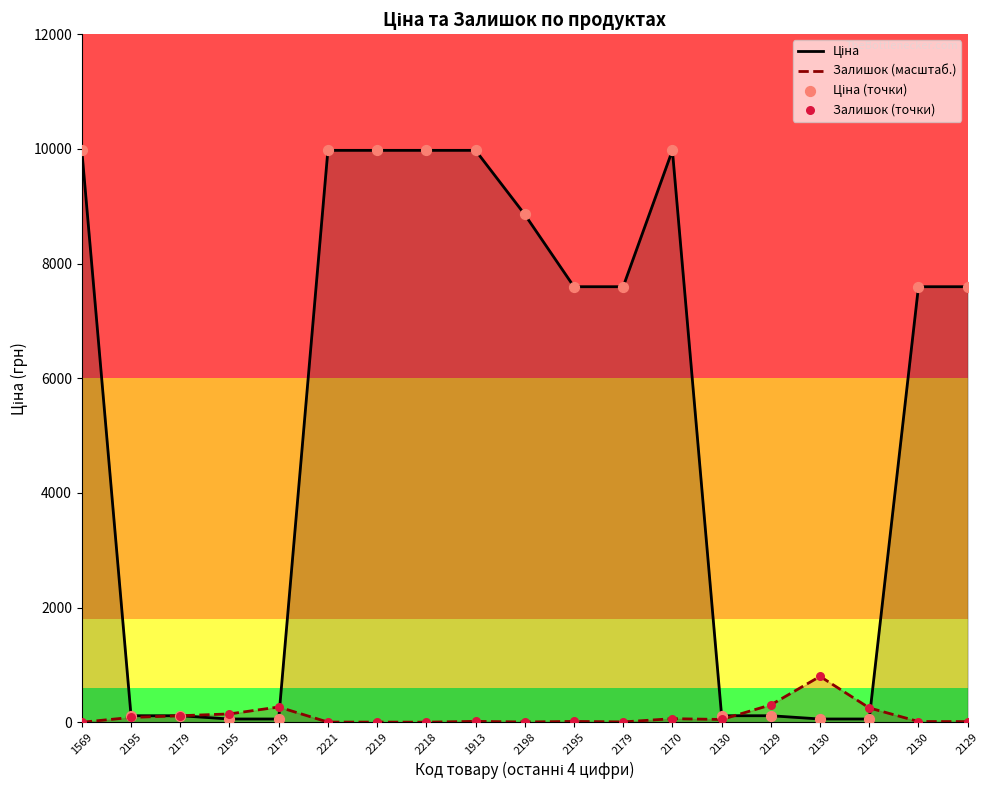

At how many categories does at least one series exceed 6627?

11